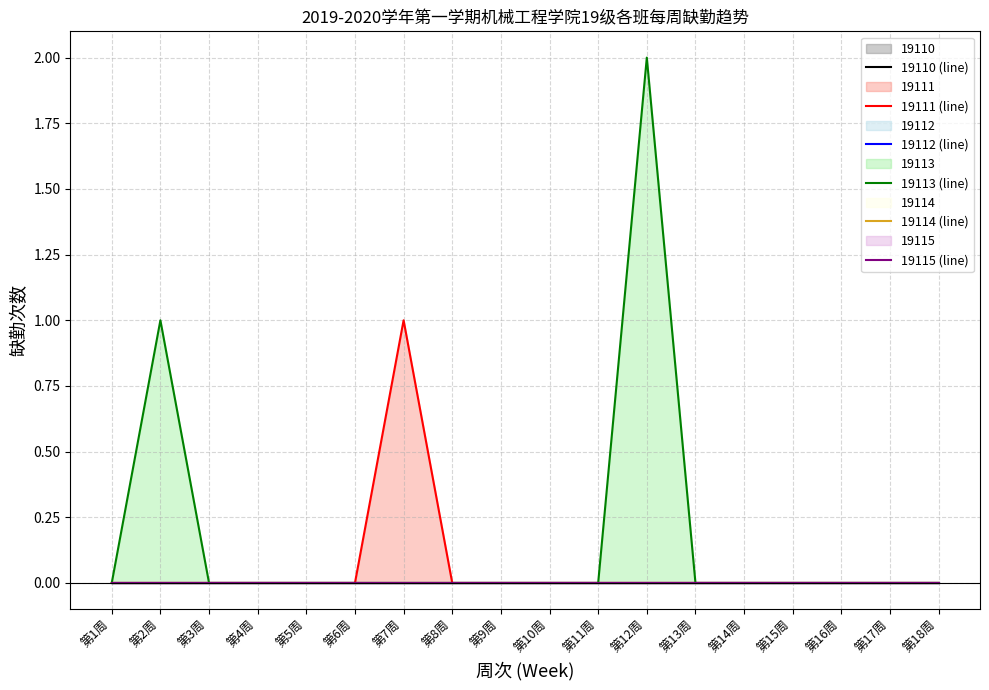

At how many categories does at least one series exceed 0?

3